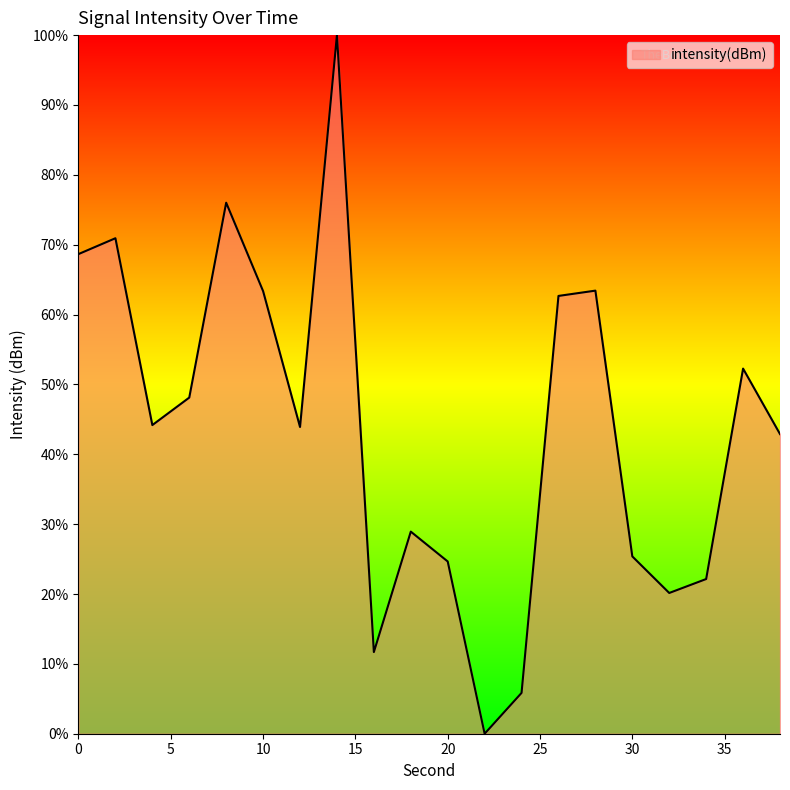

How many distinct data groups are displayed?

1